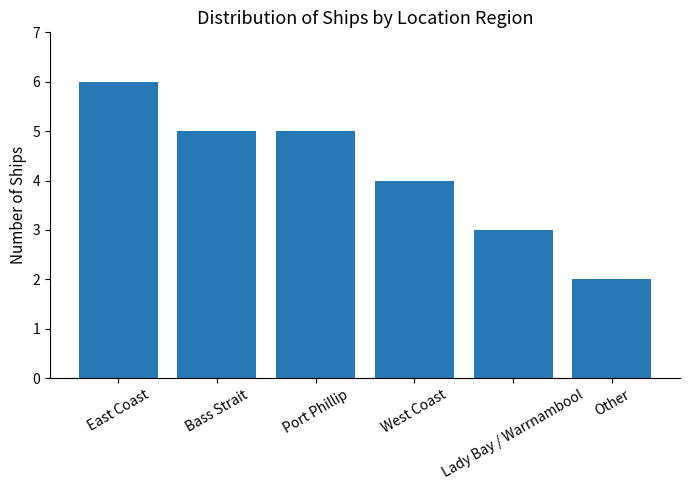

What is the difference between the maximum and minimum values?

4